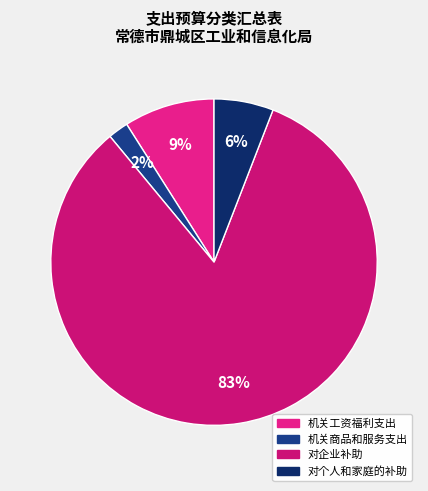

To the nearest percent, what percentage of the pie is 对个人和家庭的补助?

6%